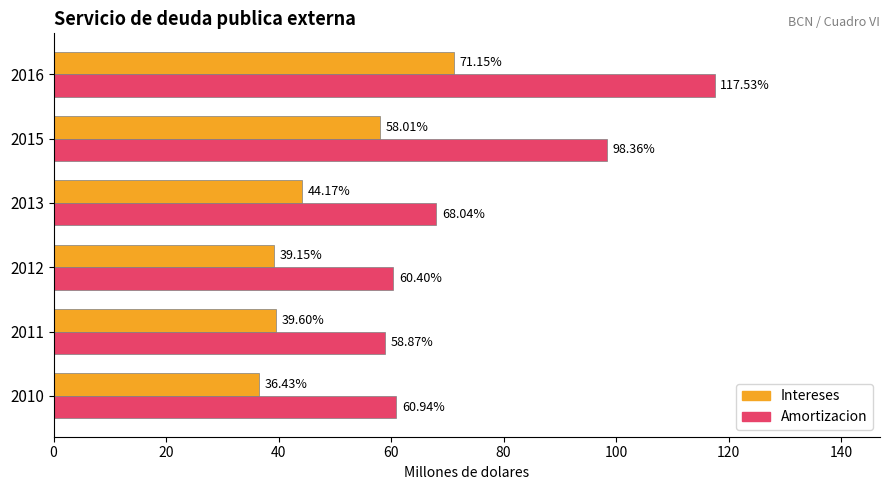

What is the average value of the Amortizacion series?

77.4